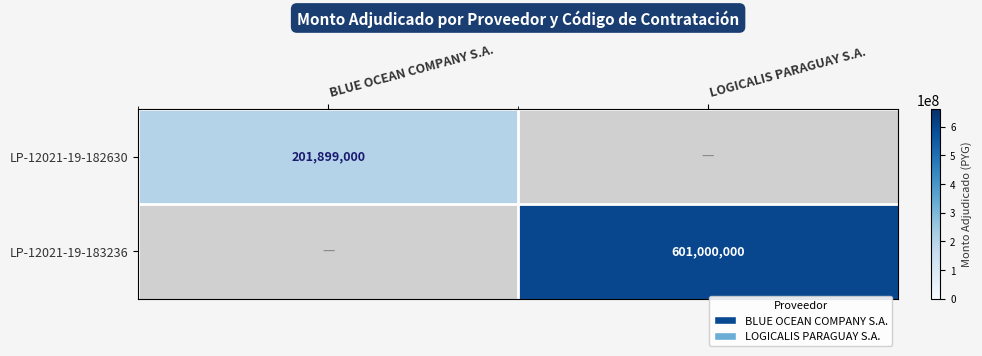

Is the value of LP-12021-19-182630 at BLUE OCEAN COMPANY S.A. greater than the value of LP-12021-19-183236 at LOGICALIS PARAGUAY S.A.?

No